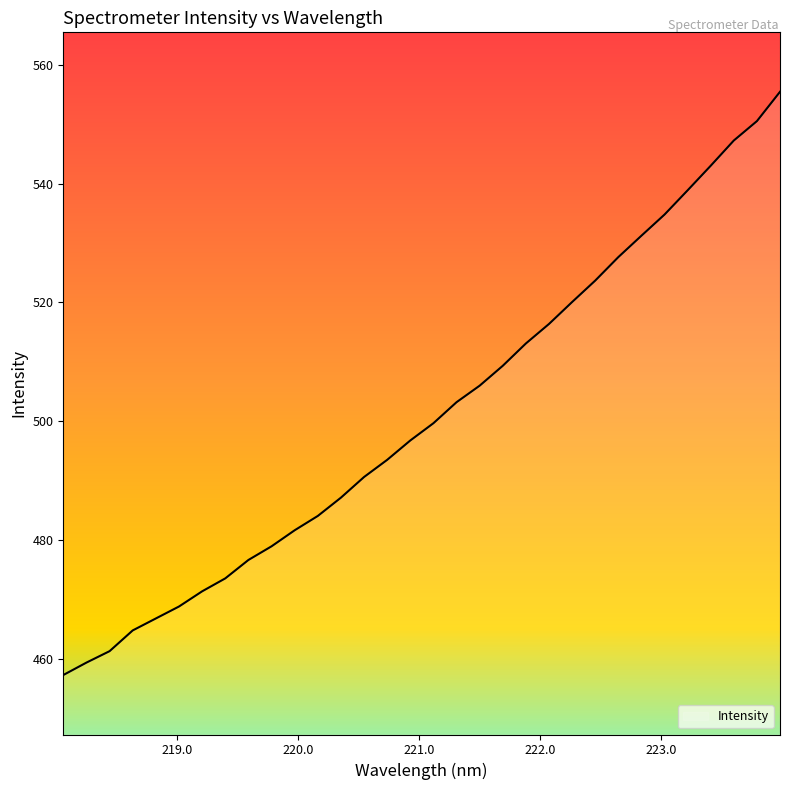

What is the smallest value displayed?

457.4